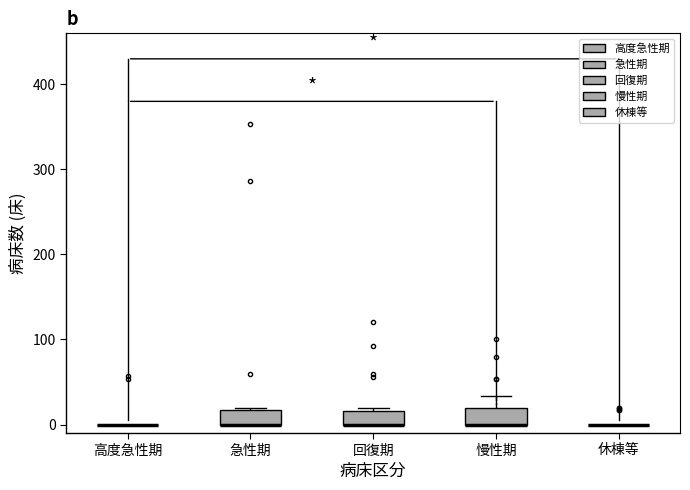

Reading left to right, read every box against the y-axis: the position of its median line, the range the box covers, and the ends of its whiskers. The values are not printed on the chart, so give them approximately, as read against the axis.

高度急性期: box collapsed to a line at 0, whiskers 0 to 0
急性期: median 0 (drawn on the box's lower edge), box 0 to 20, whiskers 0 to 20
回復期: median 0 (drawn on the box's lower edge), box 0 to 20, whiskers 0 to 20 (just above the box's upper edge)
慢性期: median 0 (drawn on the box's lower edge), box 0 to 20, whiskers 0 to 30
休棟等: box collapsed to a line at 0, whiskers 0 to 0